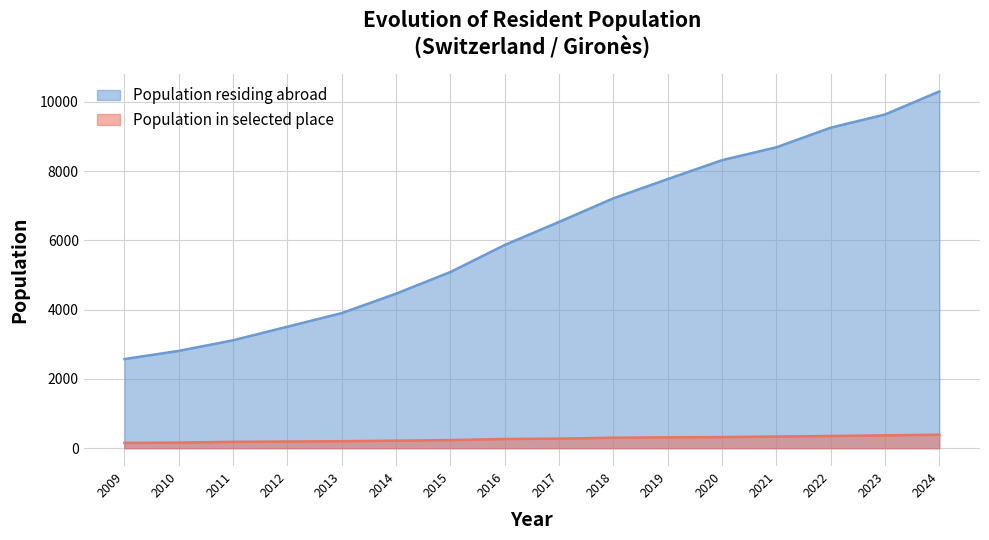

Is it true that Population residing abroad equals 15199 at 2022?

False